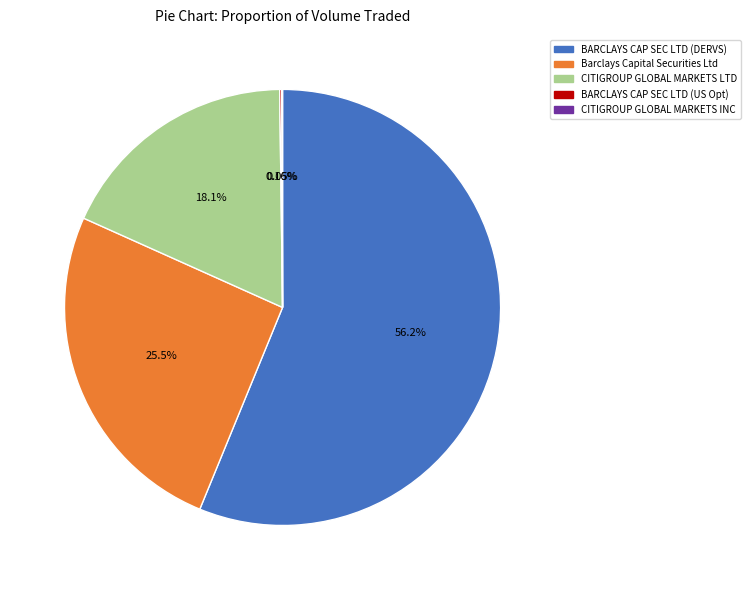

Is there any slice that represents more than half of the pie?

Yes